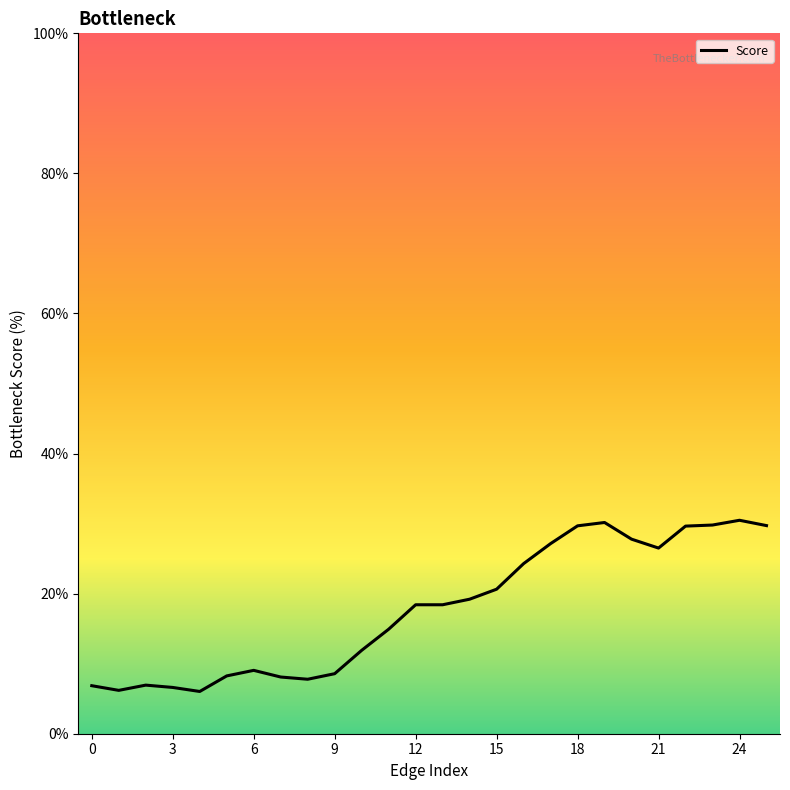

What is the smallest value displayed?

6.0